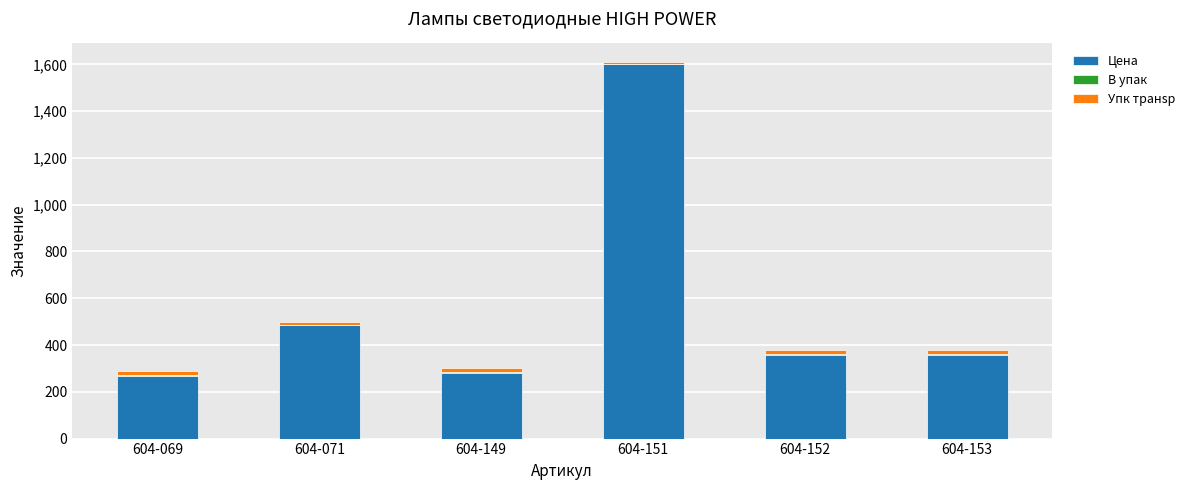

At which category is the sum across all series the highest?

604-151